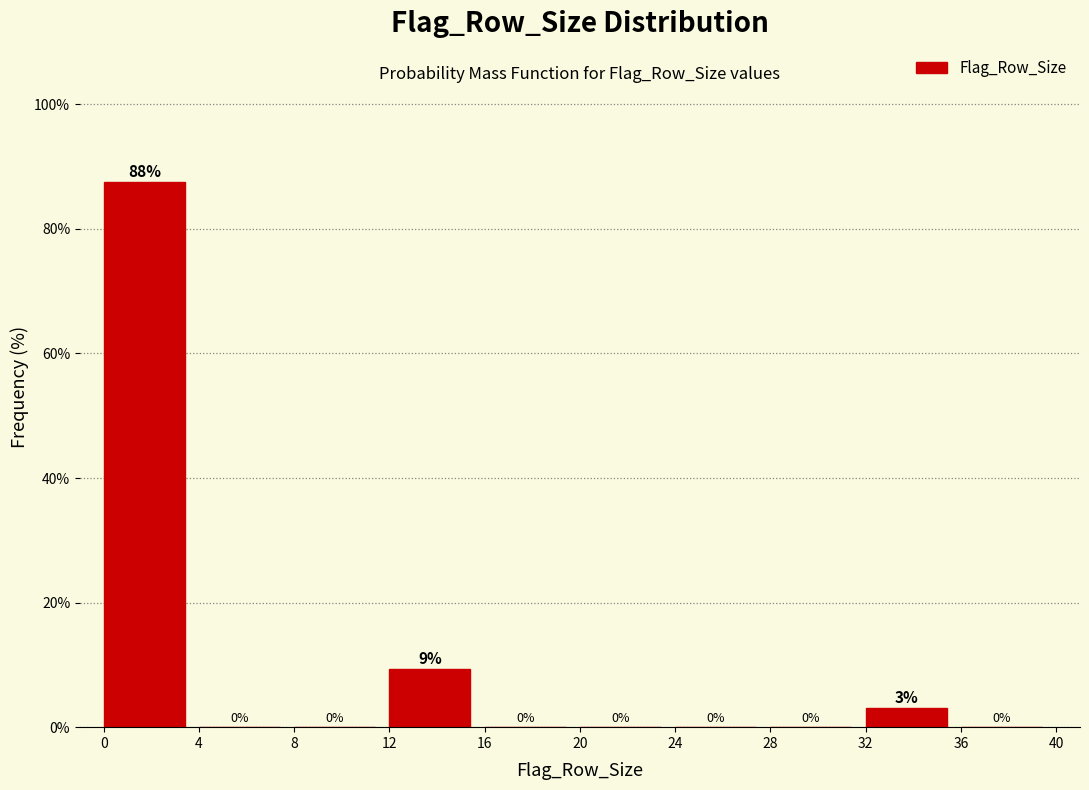

Over which range of the x-axis is the bar tallest?

0 to 4